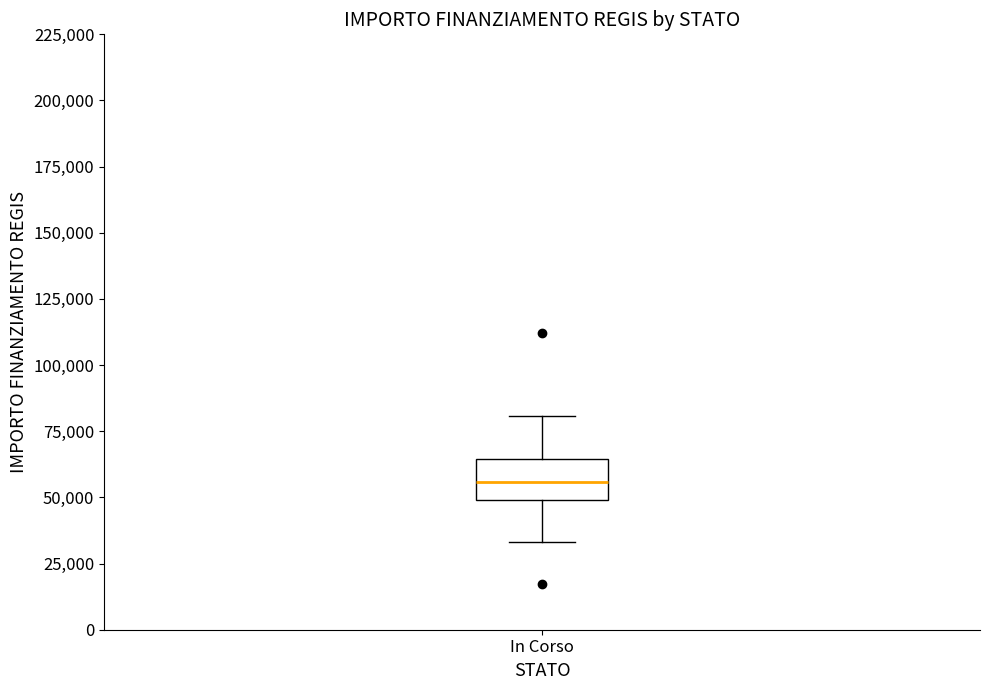

Read this box plot against the y-axis: the position of the median line, the range covered by the box, and the ends of both whiskers. The values are not printed on the chart, so give them approximately, as read against the axis.

median 55000, box 50000 to 65000, whiskers 35000 to 80000